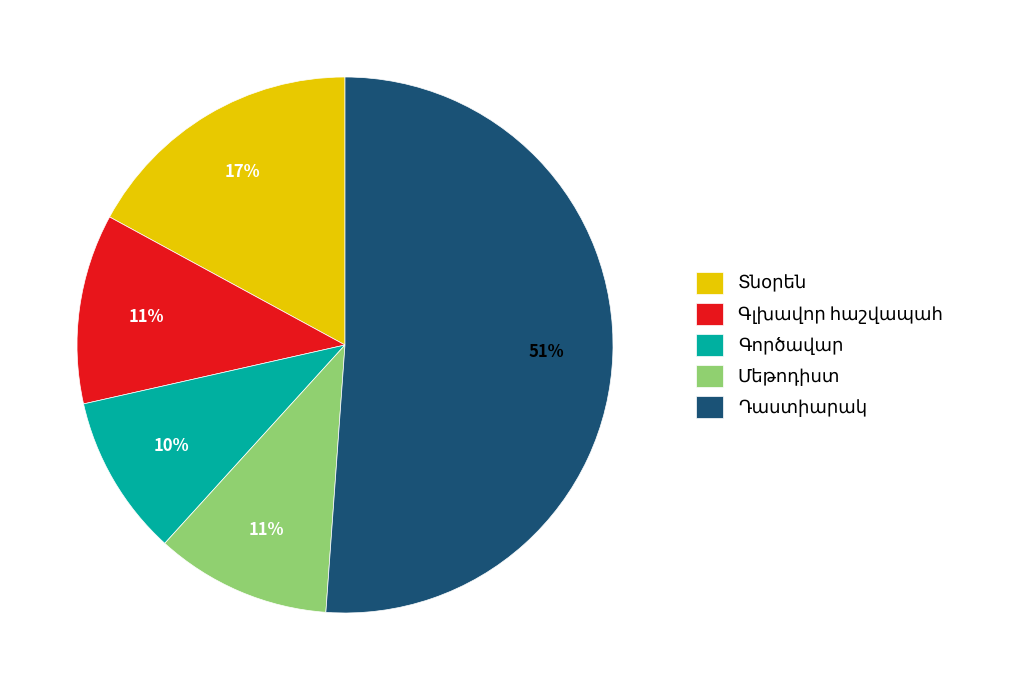

Does any single category account for the majority?

Yes